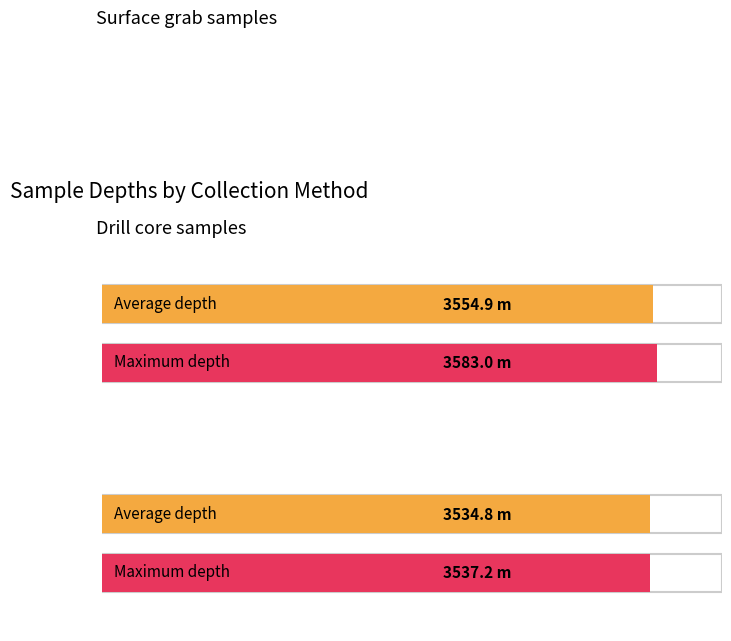

Rank the series by their maximum value, from highest to lowest.

Surface grab, Drill core